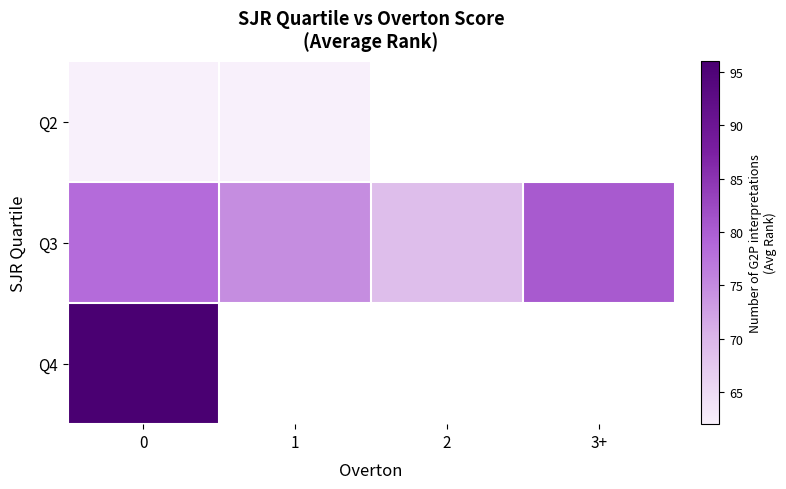

At which label is Q3 closest to 74?

1